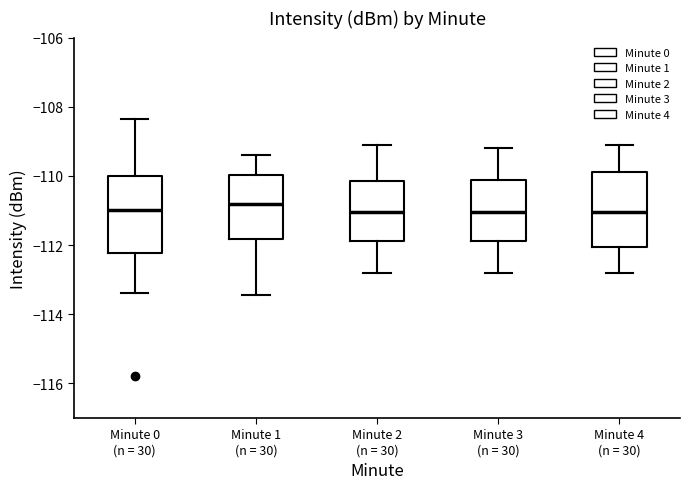

Reading left to right, transcribe this box plot: for each box, give where its median line is, the range the box spans, and where its two whiskers end, as read against the y-axis. The values are not printed on the chart, so give them approximately, as read against the axis.

Minute 0 (n = 30): median -111.0, box -112.2 to -110.0, whiskers -113.4 to -108.4
Minute 1 (n = 30): median -110.8, box -111.8 to -110.0, whiskers -113.4 to -109.4
Minute 2 (n = 30): median -111.0, box -111.8 to -110.2, whiskers -112.8 to -109.0
Minute 3 (n = 30): median -111.0, box -111.8 to -110.2, whiskers -112.8 to -109.2
Minute 4 (n = 30): median -111.0, box -112.0 to -109.8, whiskers -112.8 to -109.0